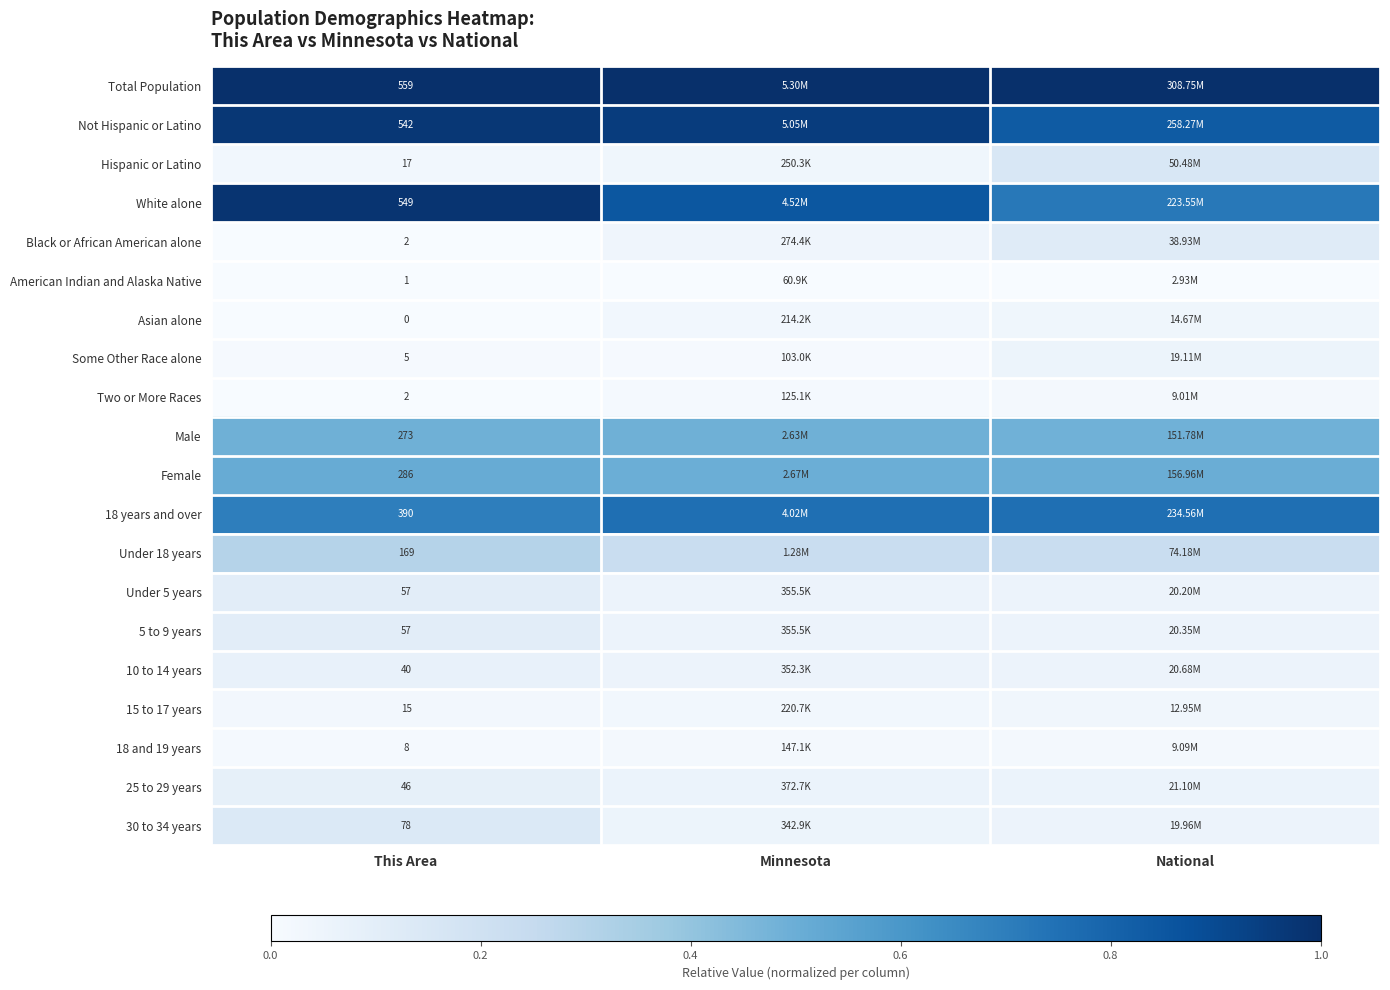

Is it true that Hispanic or Latino equals 0.1 at Minnesota?

False